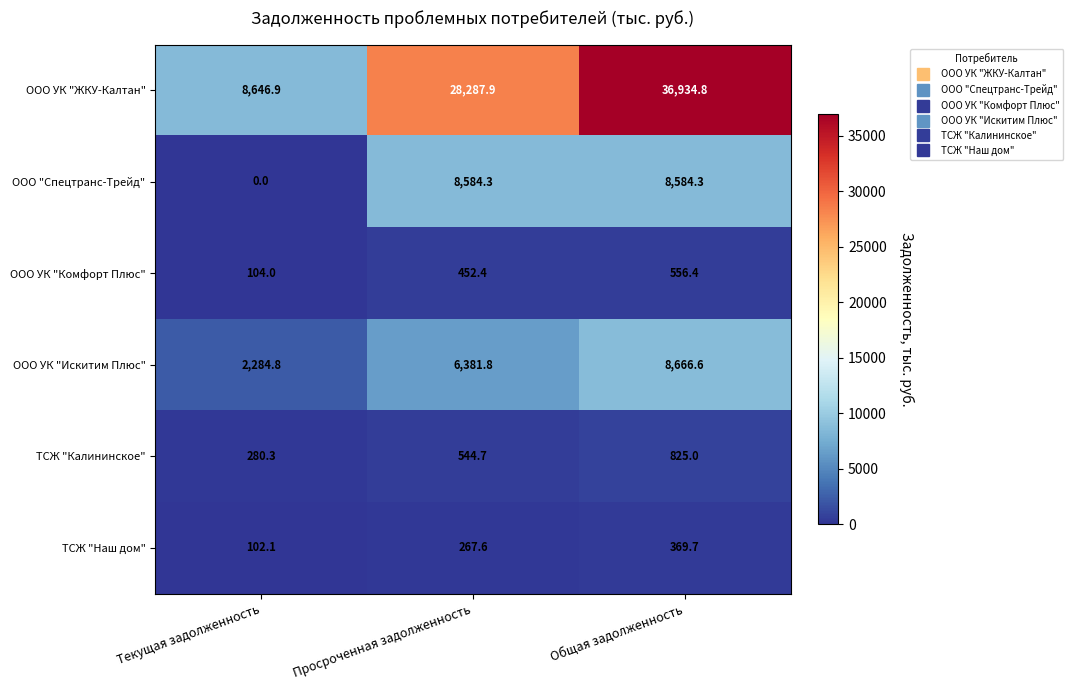

Where does the ООО УК "Комфорт Плюс" series first go above 452?

Просроченная задолженность